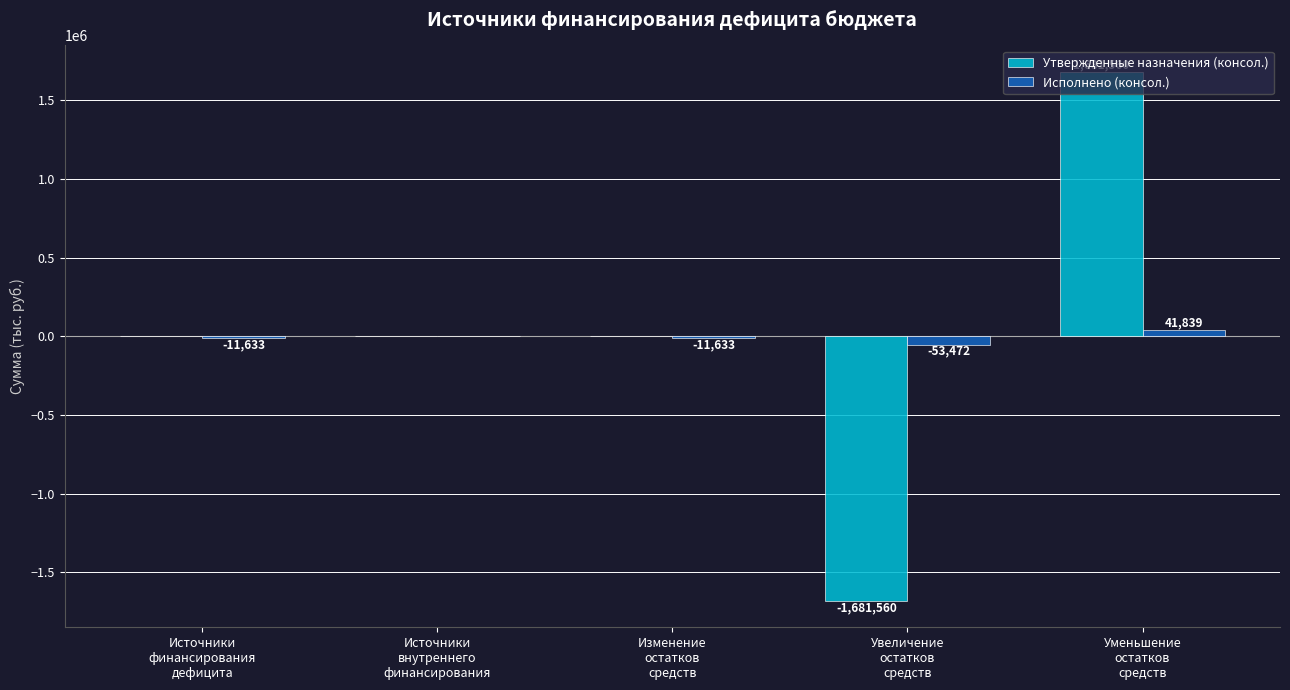

Which series has the largest range (max minus min)?

Утвержденные назначения (консол.)